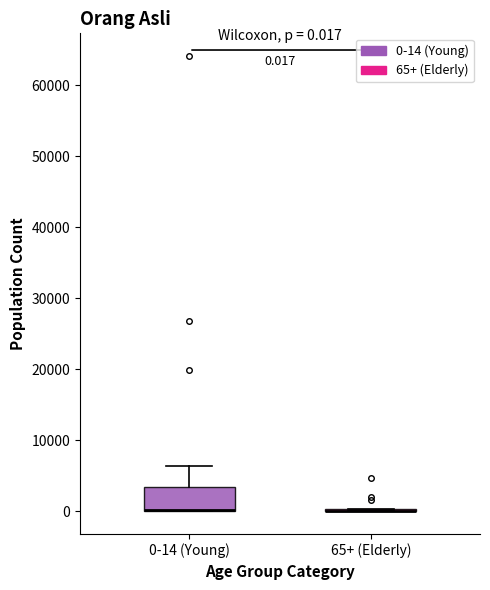

Which box is the tallest, from its lower edge to its upper edge?

0-14 (Young)